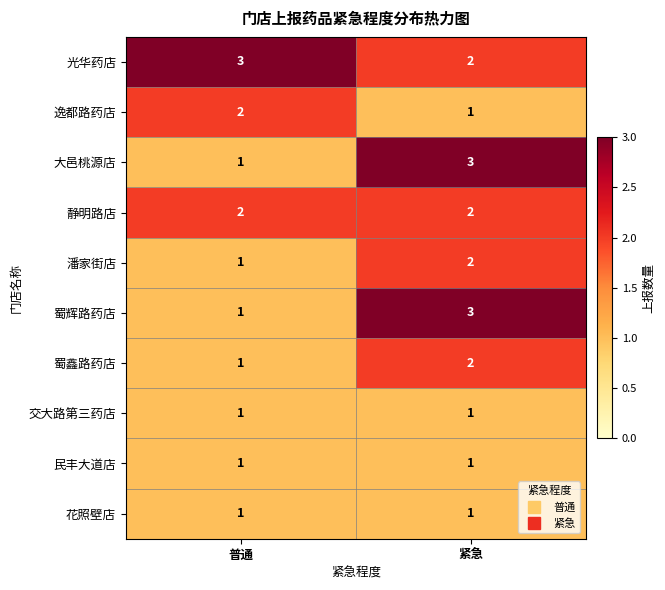

Reading left to right, transcribe all the data shown in this chart.

光华药店: 3	2
逸都路药店: 2	1
大邑桃源店: 1	3
静明路店: 2	2
潘家街店: 1	2
蜀辉路药店: 1	3
蜀鑫路药店: 1	2
交大路第三药店: 1	1
民丰大道店: 1	1
花照壁店: 1	1